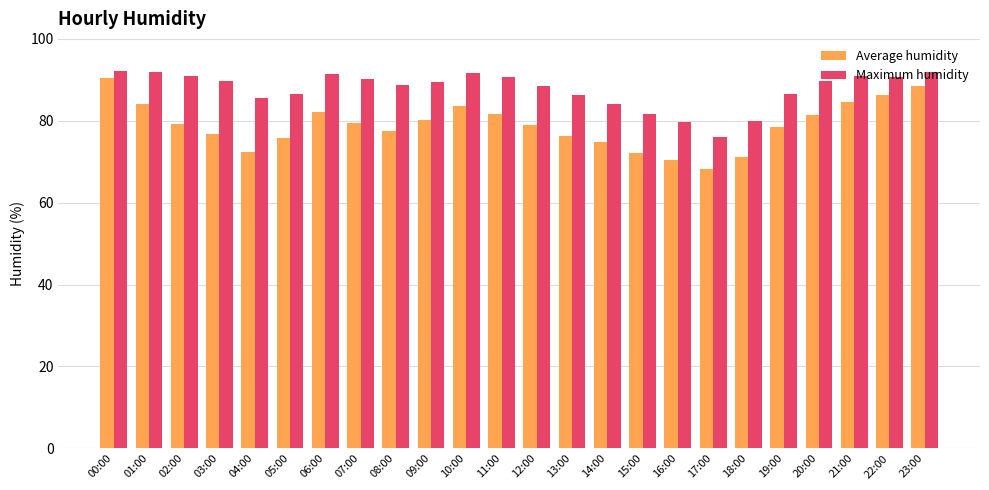

What is the approximate value of Maximum humidity at 04:00?

85.6